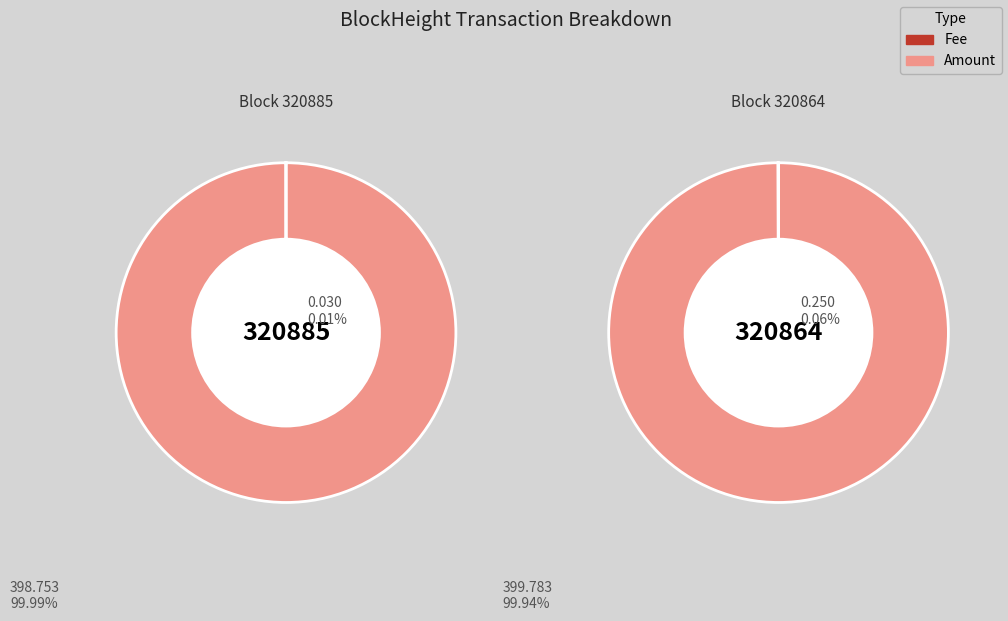

To the nearest percent, what percentage of the pie is 320864?

100%